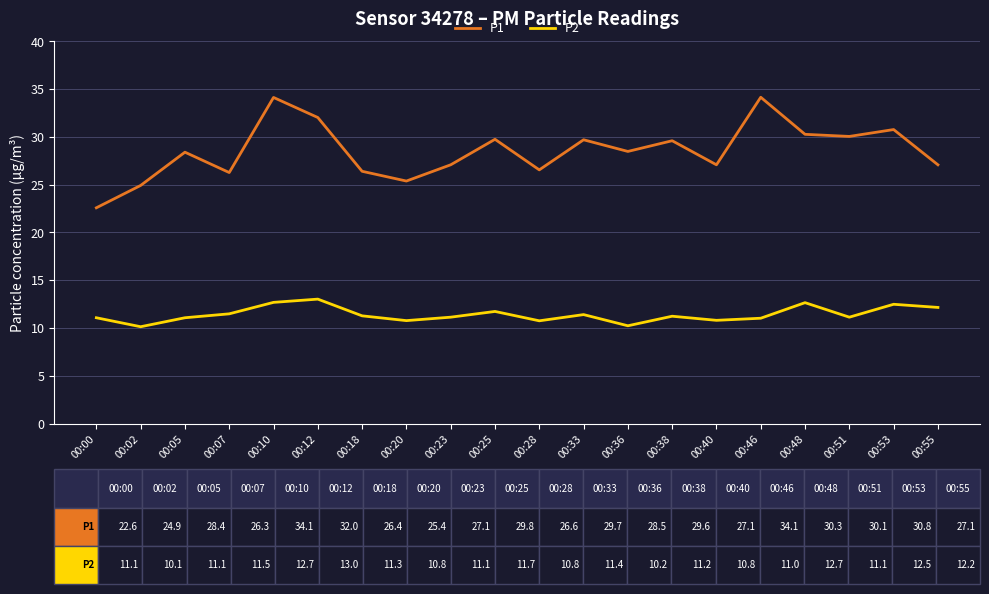

What is the lowest value of the P1 series?

22.6